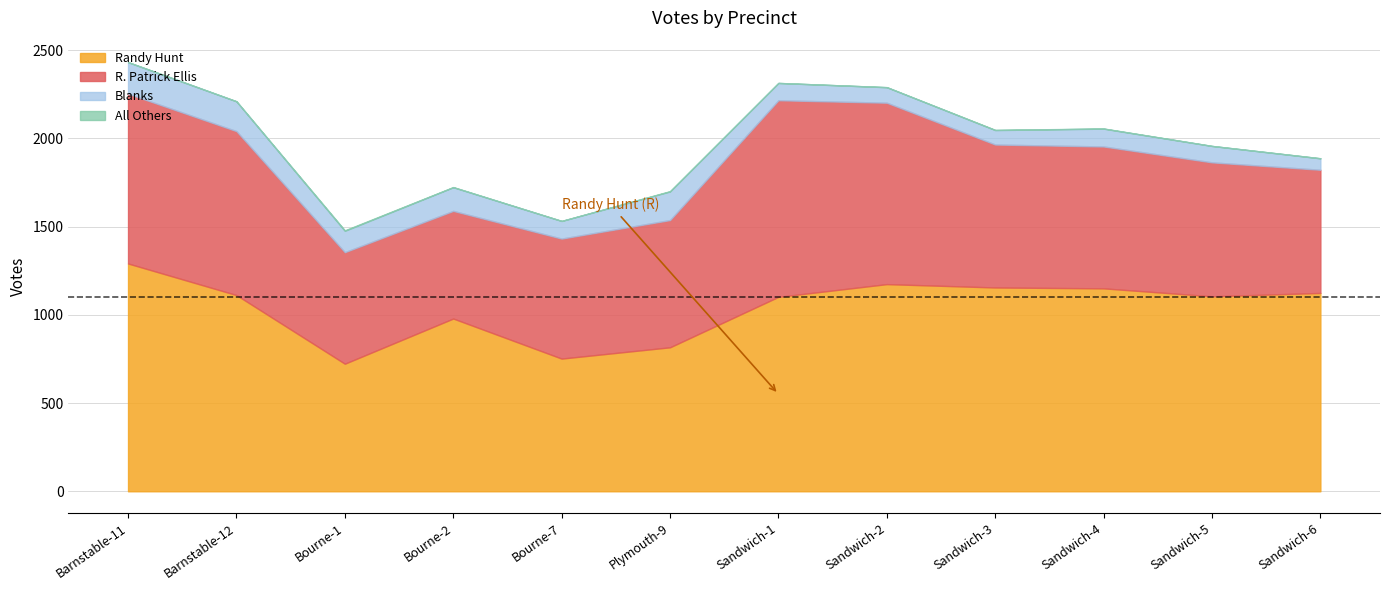

Which series has the widest spread of values?

Randy Hunt